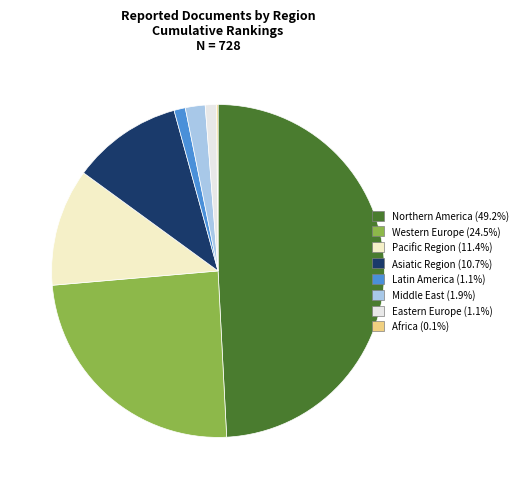

Which category has the smallest portion of the pie?

Africa